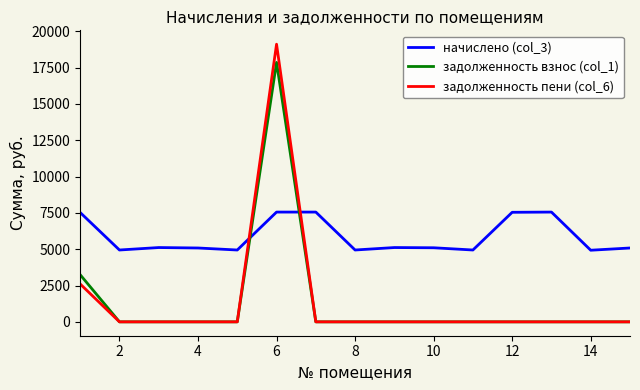

What are all the series names shown in the legend?

начислено (col_3), задолженность взнос (col_1), задолженность пени (col_6)